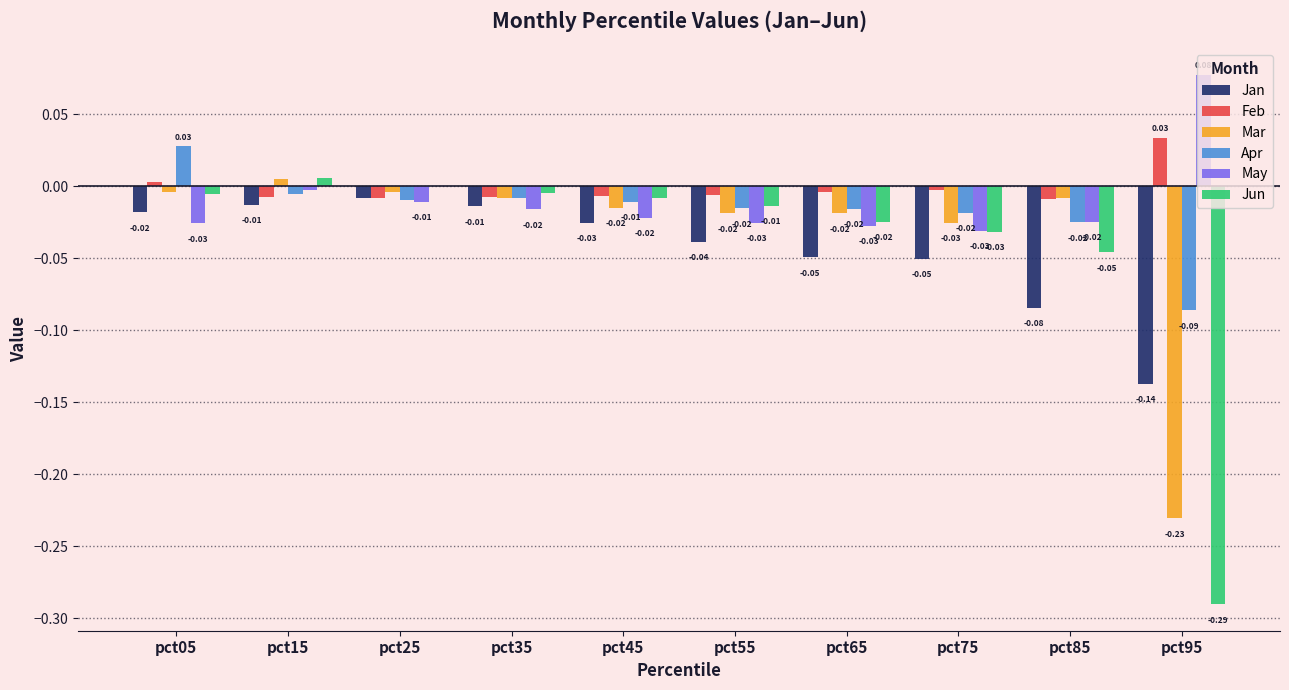

What is the sum of all Jan values?

-0.4